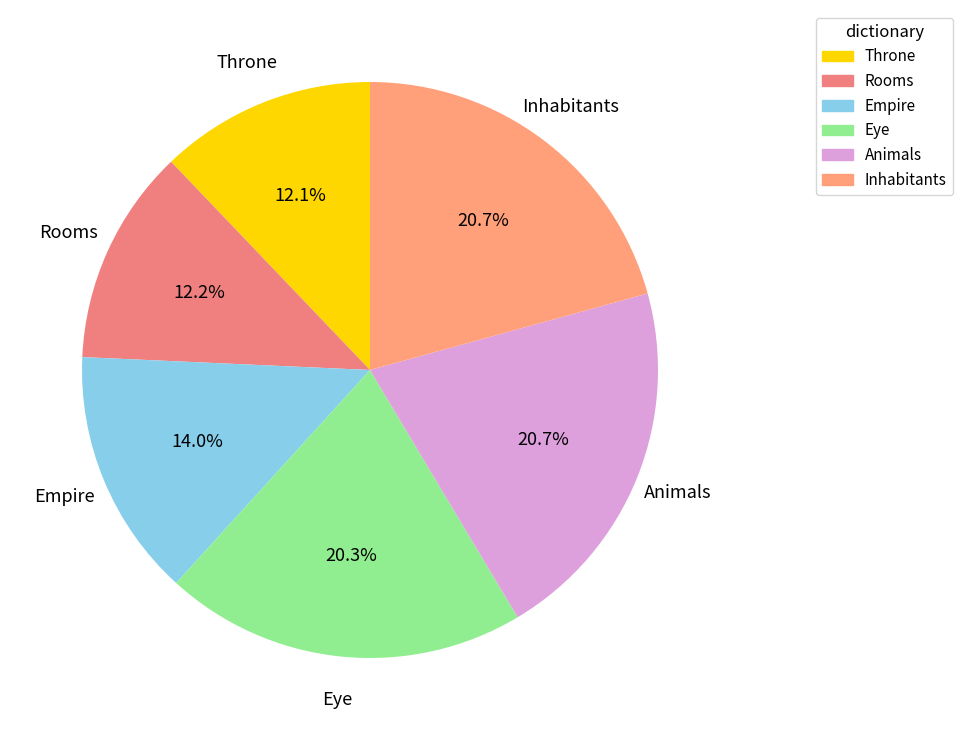

To the nearest percent, what is the combined percentage of Inhabitants and Animals?

41%